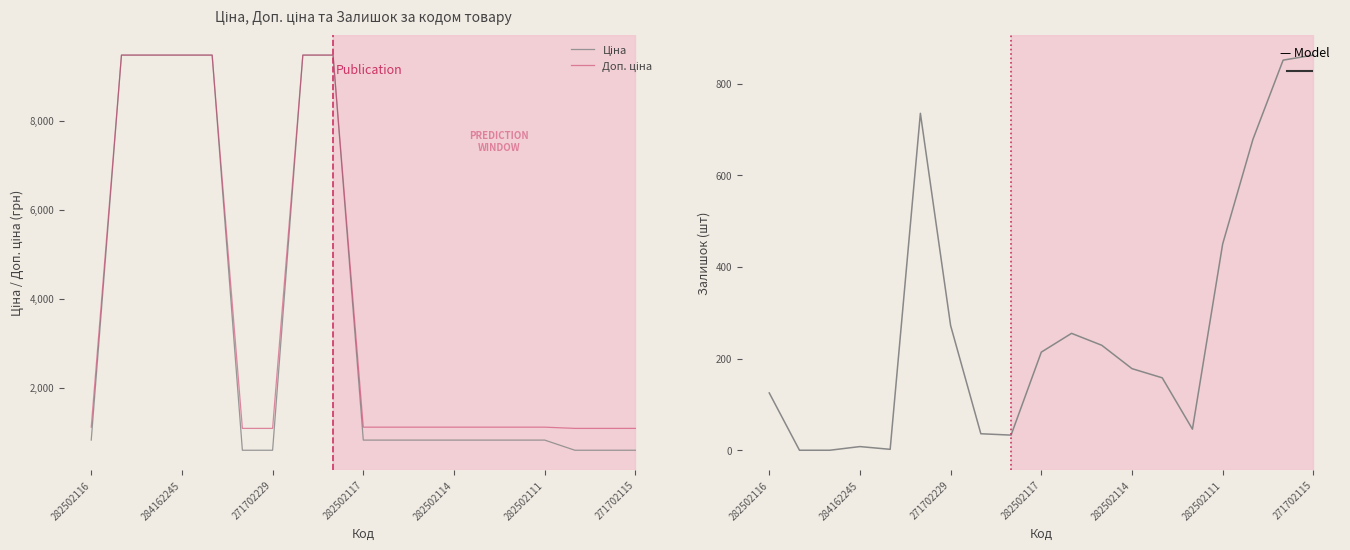

True or false: Залишок and Доп. ціна intersect in this chart.

False